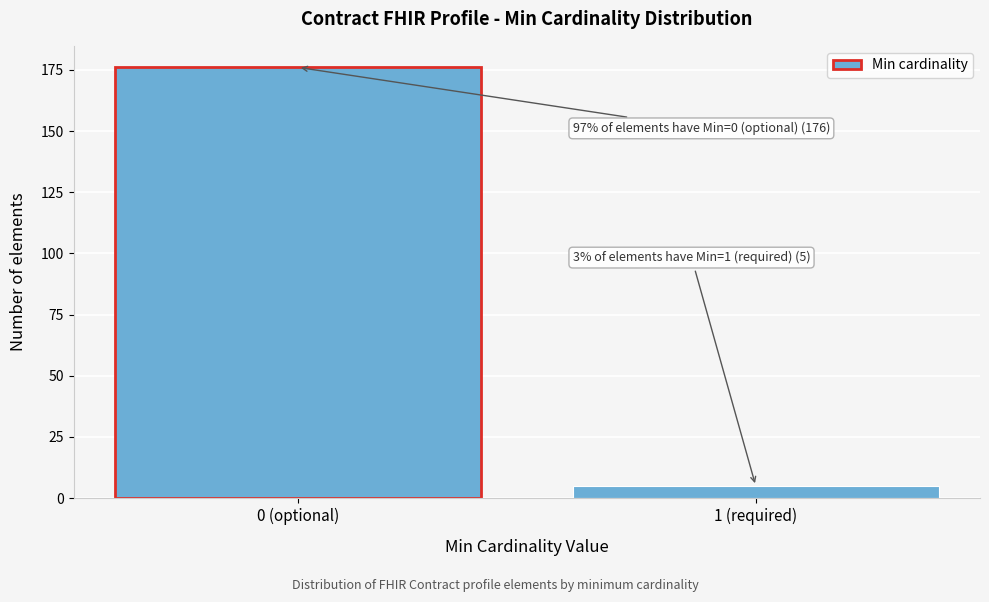

Reading left to right, list all the values displayed in this chart.

176	5